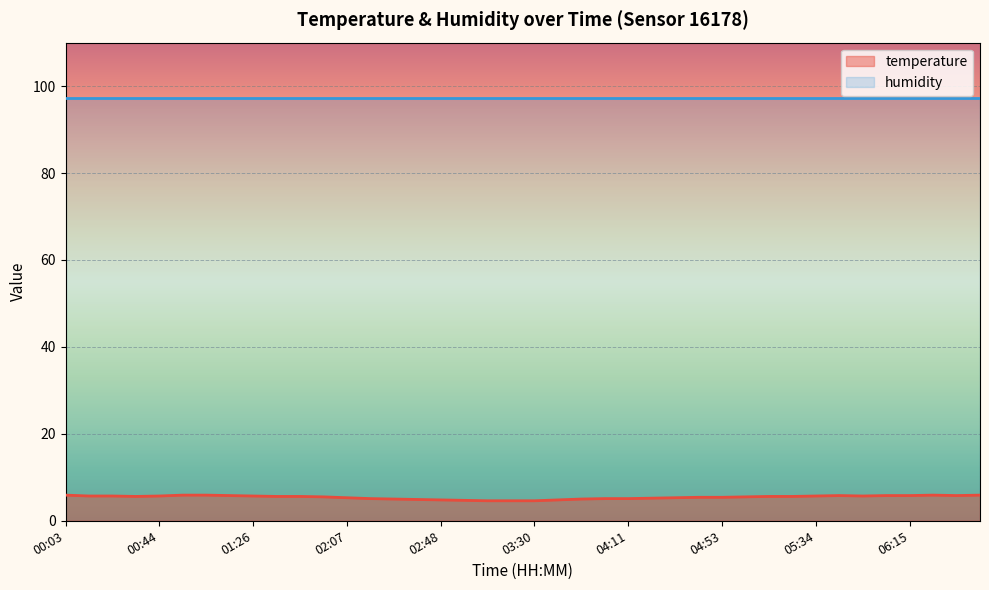

How many interior local valleys (lower than both neighbors) does the data have?

3